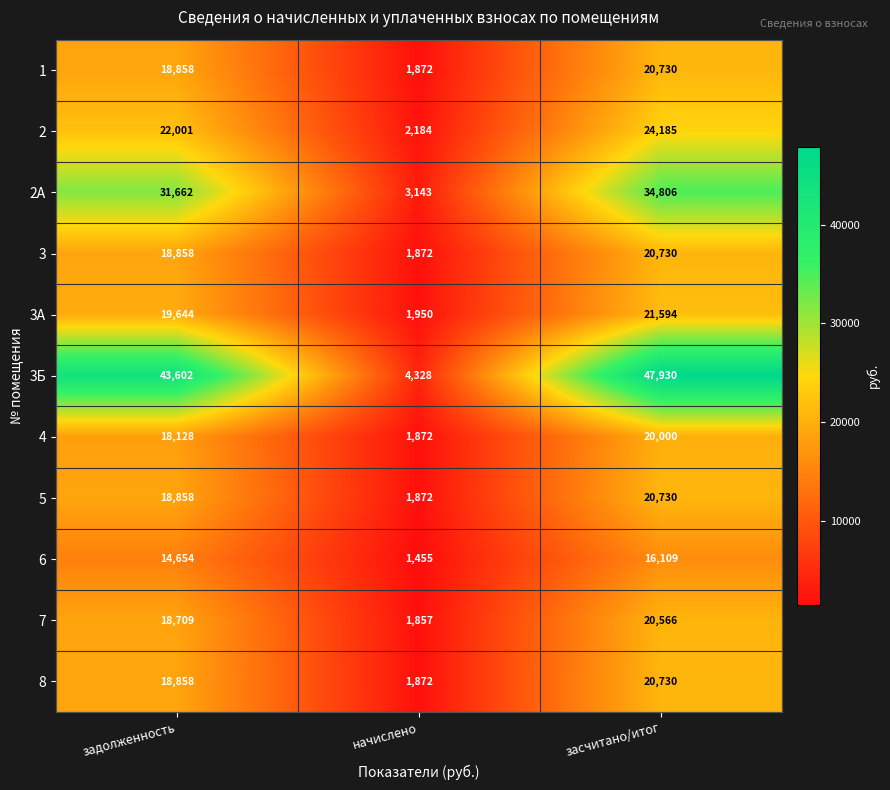

Rank the categories by 2 value from lowest to highest.

начислено, задолженность, засчитано/итог